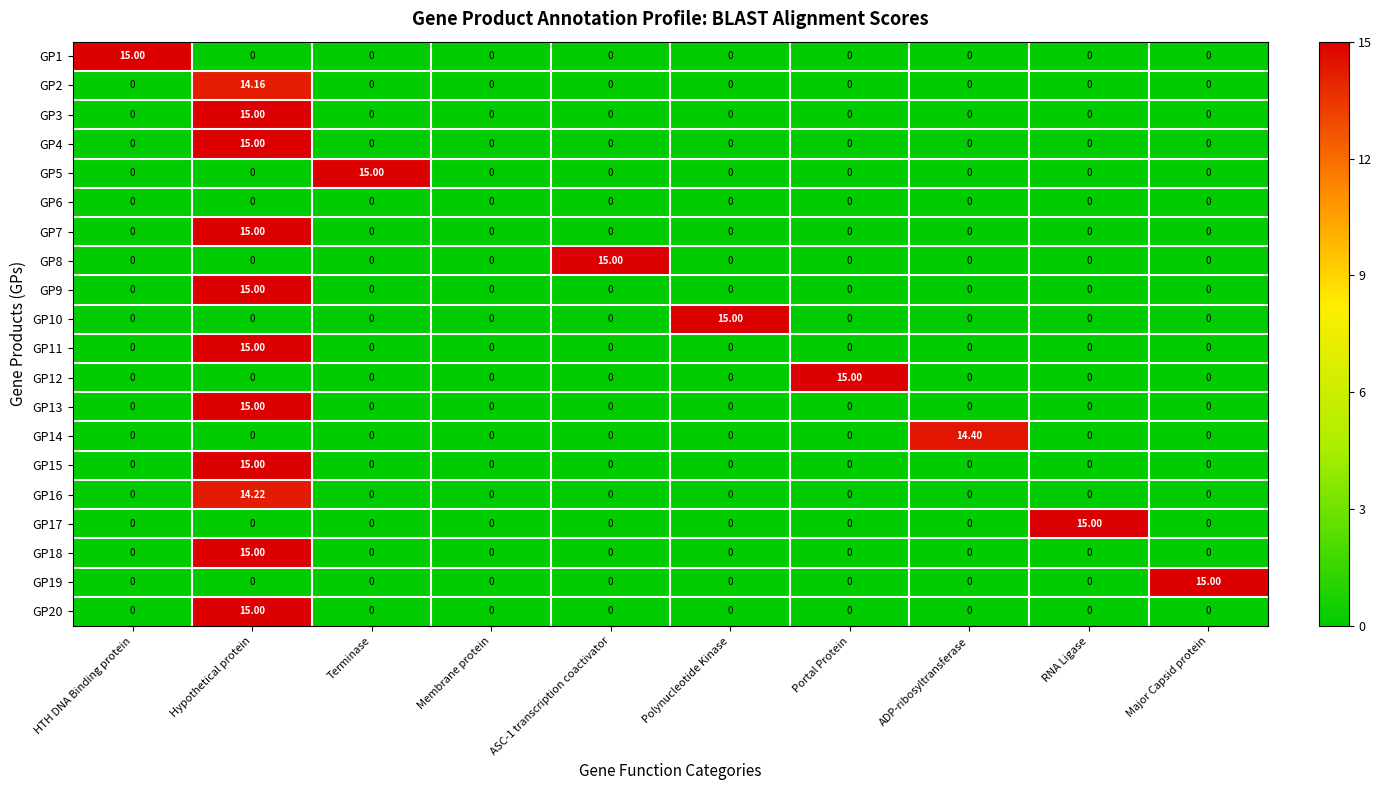

At which category is the sum across all series the highest?

Hypothetical protein